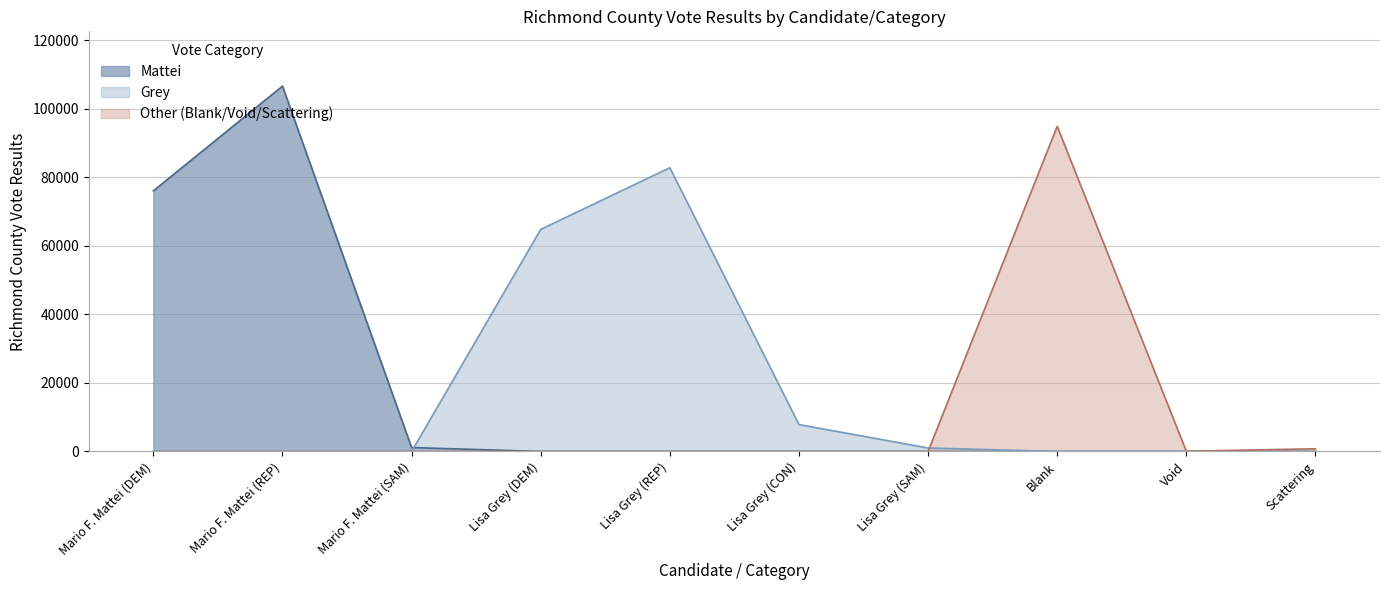

Reading left to right, list all the values displayed in this chart.

Mattei: Mario F. Mattei (DEM)=76005	Mario F. Mattei (REP)=106557	Mario F. Mattei (SAM)=1145	Lisa Grey (DEM)=0	Lisa Grey (REP)=0	Lisa Grey (CON)=0	Lisa Grey (SAM)=0	Blank=0	Void=0	Scattering=0
Grey: Mario F. Mattei (DEM)=0	Mario F. Mattei (REP)=0	Mario F. Mattei (SAM)=0	Lisa Grey (DEM)=64775	Lisa Grey (REP)=82758	Lisa Grey (CON)=7844	Lisa Grey (SAM)=1016	Blank=0	Void=0	Scattering=0
Other: Mario F. Mattei (DEM)=0	Mario F. Mattei (REP)=0	Mario F. Mattei (SAM)=0	Lisa Grey (DEM)=0	Lisa Grey (REP)=0	Lisa Grey (CON)=0	Lisa Grey (SAM)=0	Blank=94844	Void=60	Scattering=788